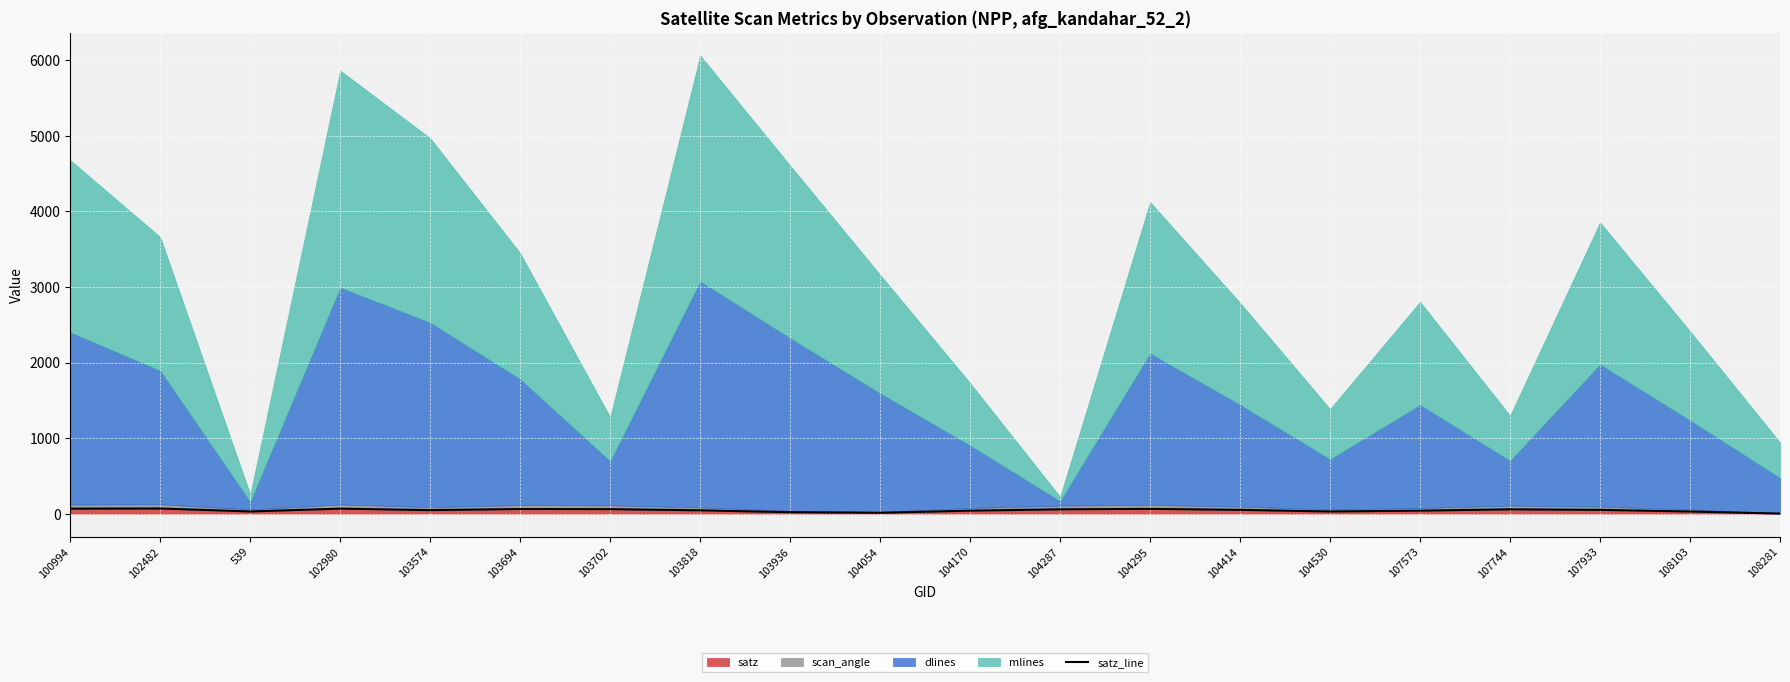

True or false: the data shows 39.3 at 539.

False